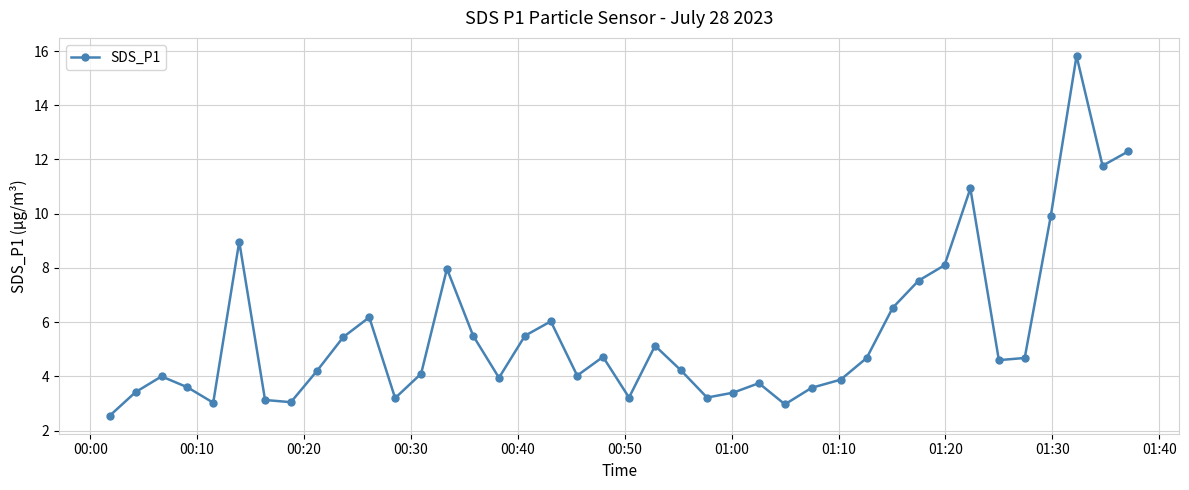

What is the difference between the maximum and minimum values?

13.3